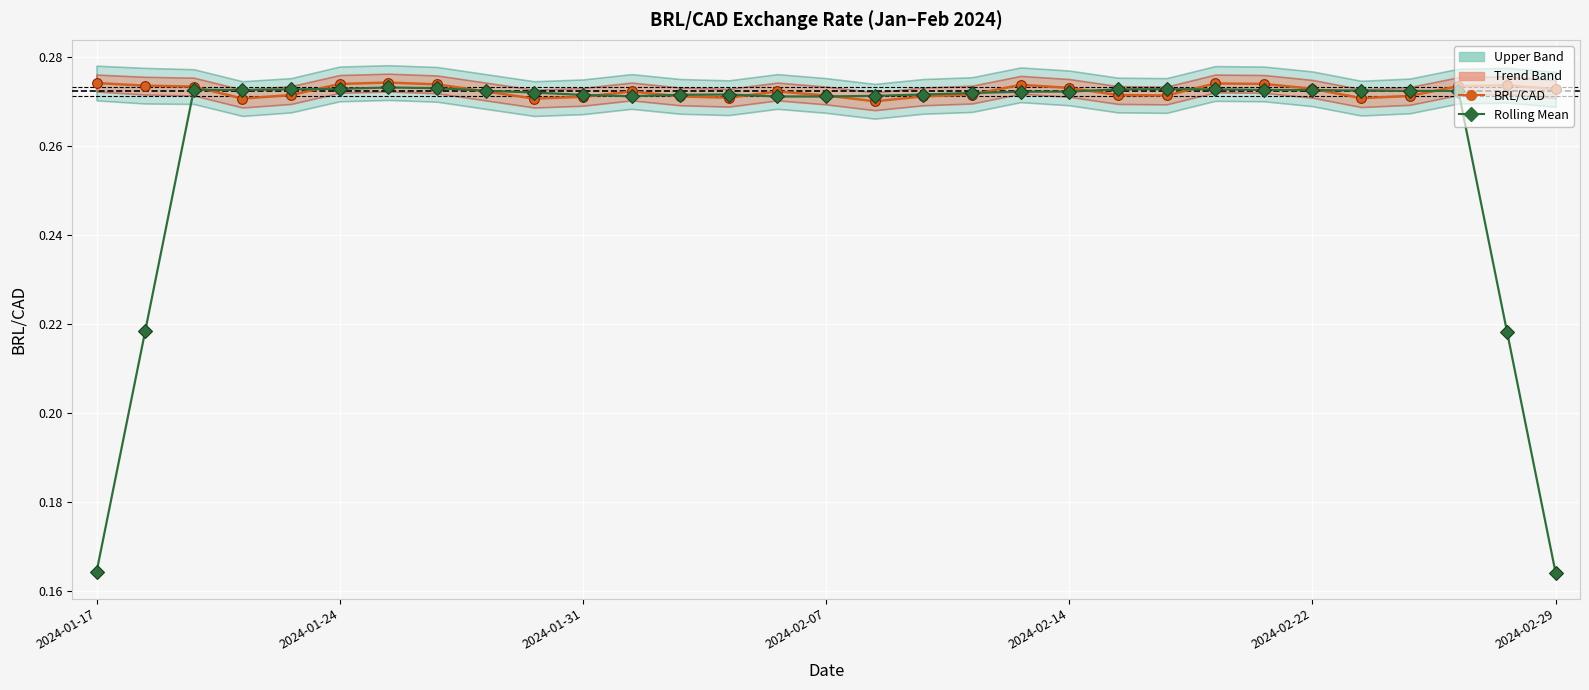

What is the value of the BRL/CAD point at the 20th from the left?

0.3